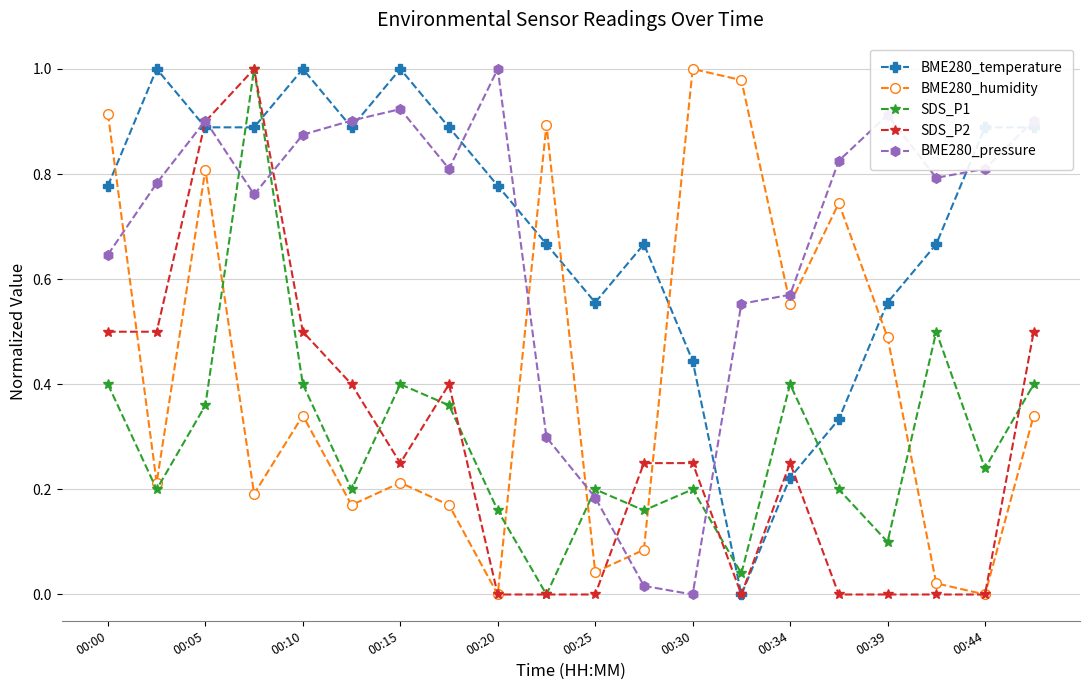

True or false: BME280_temperature and BME280_pressure intersect in this chart.

True